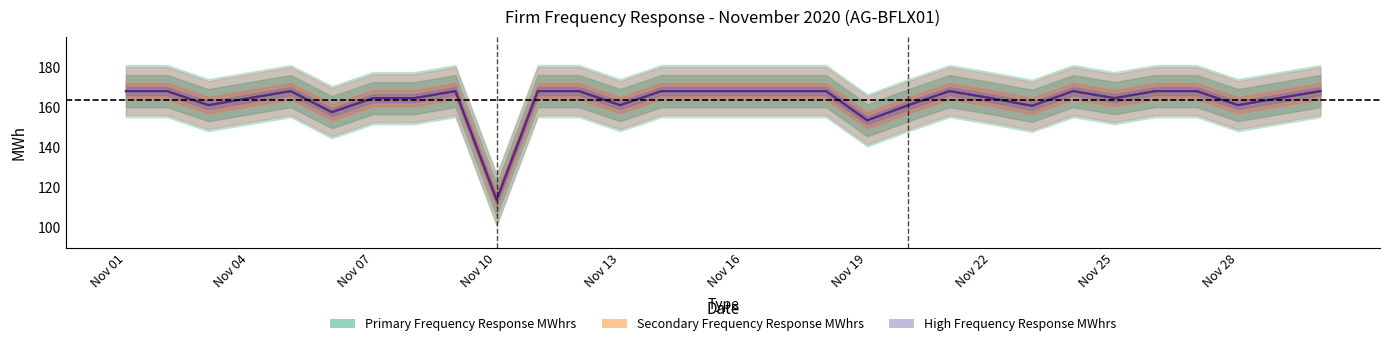

In Secondary Frequency Response MWhrs, how many points are lower than both neighbors (excluding endpoints)?

8